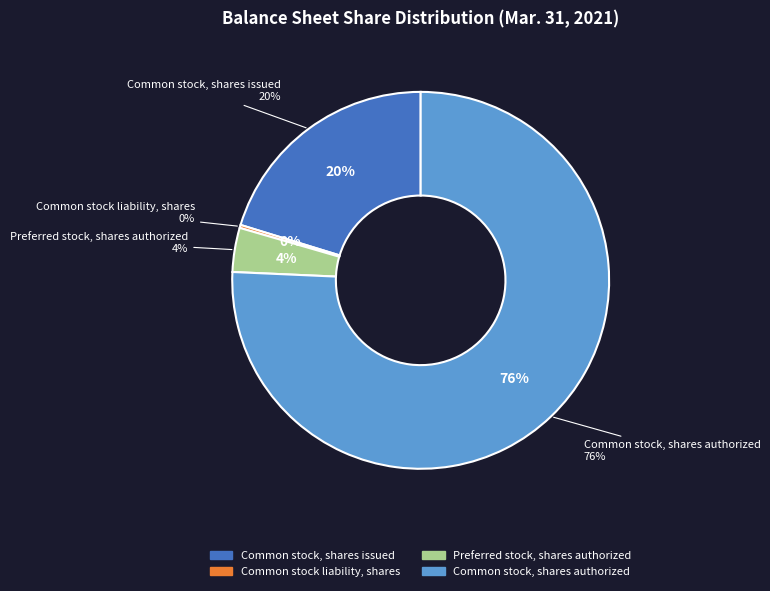

What is the largest slice in the pie chart?

Common stock, shares authorized